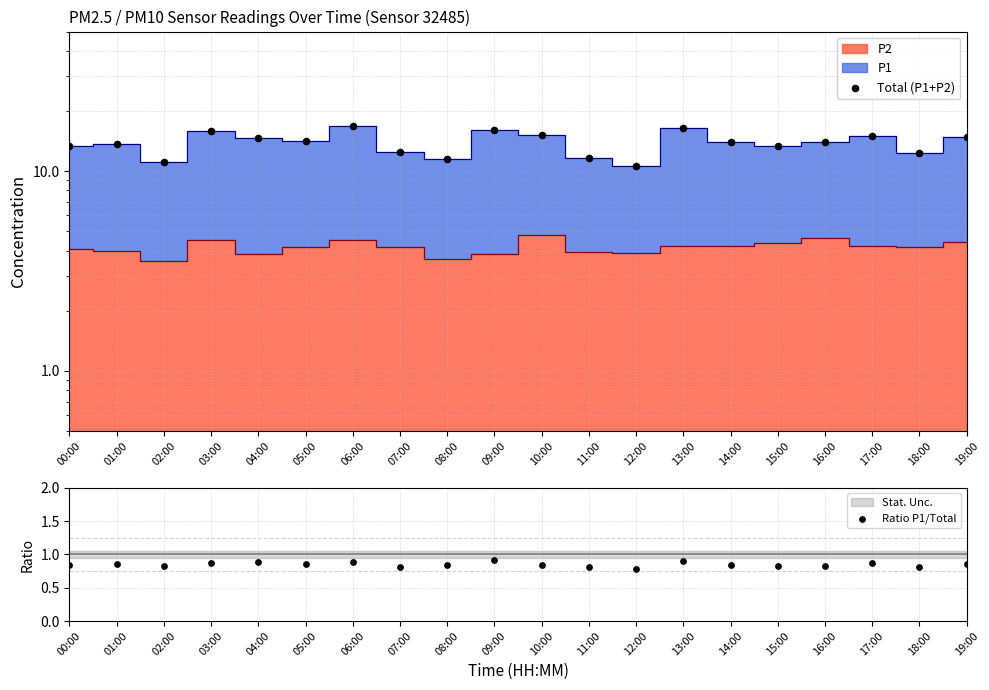

Which series contains the highest Y value?

Total (P1+P2)